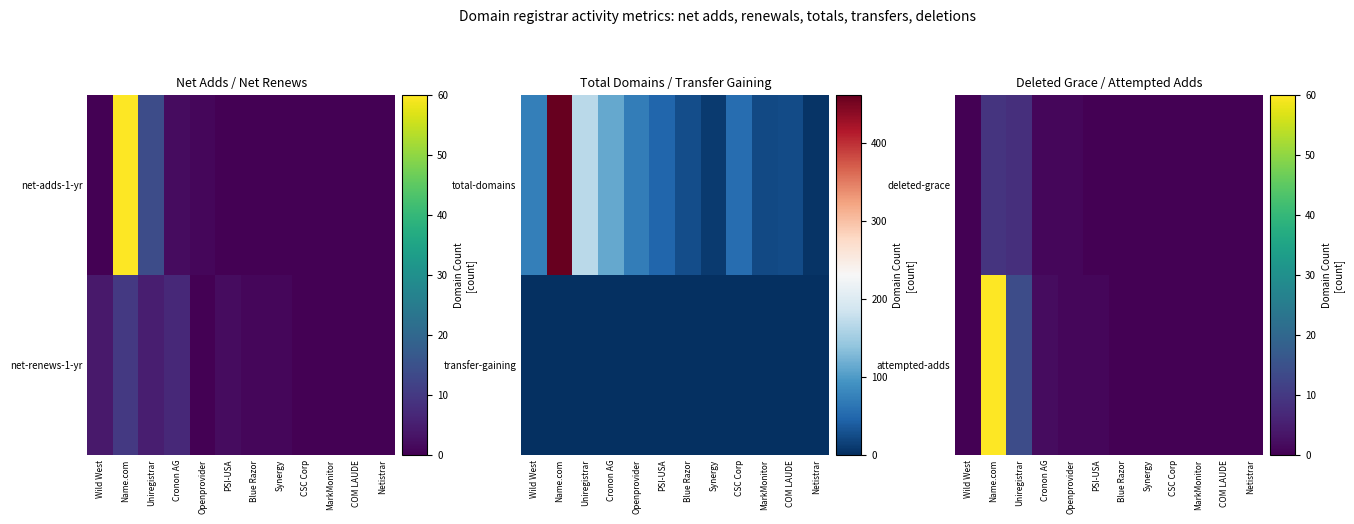

At Cronon AG, list the series in order from largest to smallest.

attempted-adds, deleted-grace